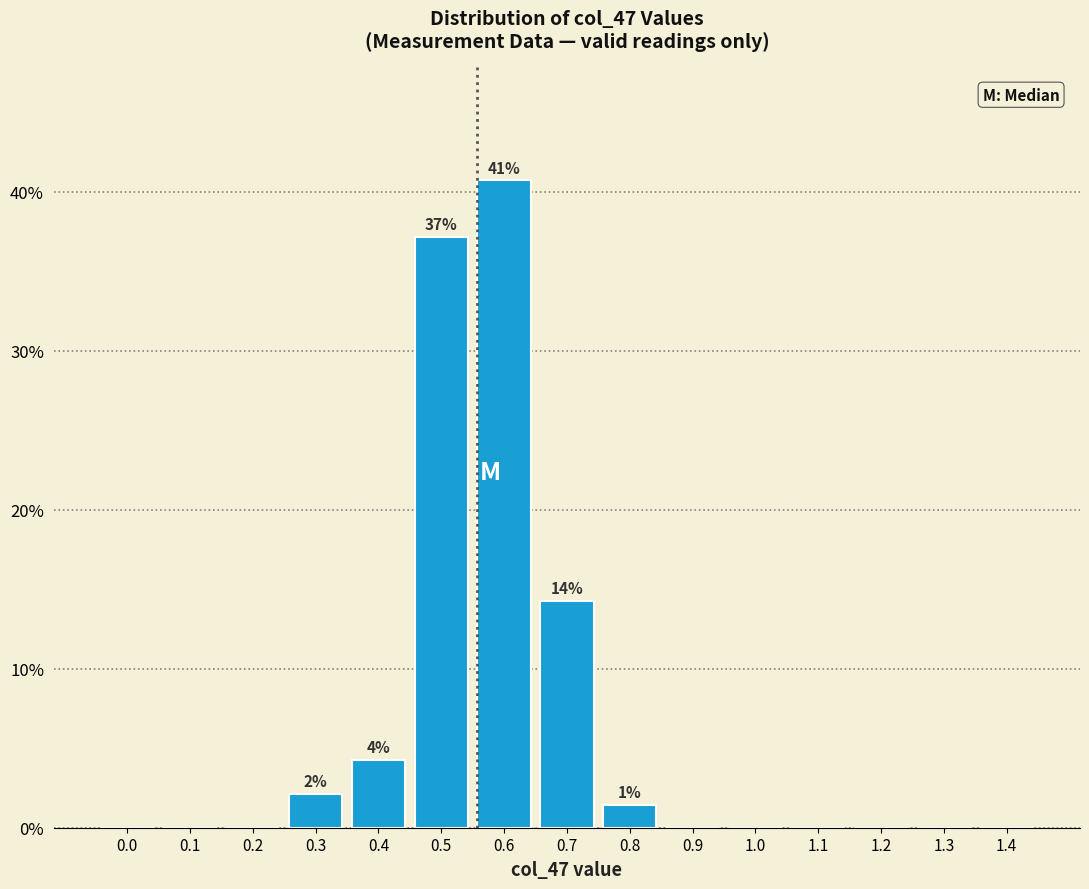

Reading right to left, extract all data points from this chart.

1.4=0.0	1.3=0.0	1.2=0.0	1.1=0.0	1.0=0.0	0.9=0.0	0.8=1.4	0.7=14.3	0.6=40.7	0.5=37.1	0.4=4.3	0.3=2.1	0.2=0.0	0.1=0.0	0.0=0.0